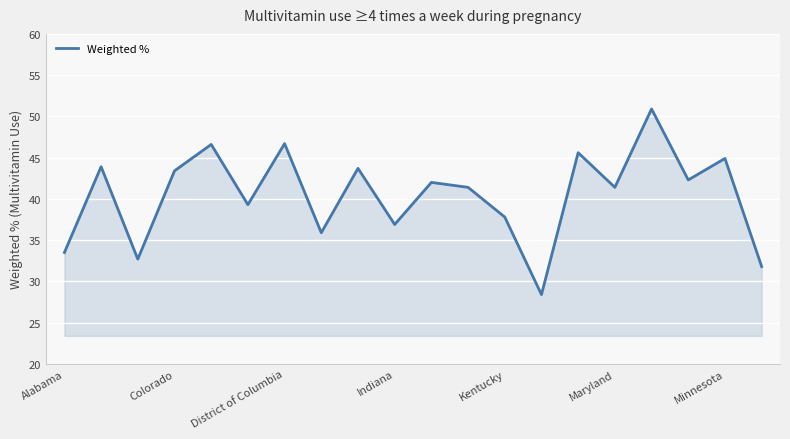

What is the difference between the maximum and minimum values?

22.5